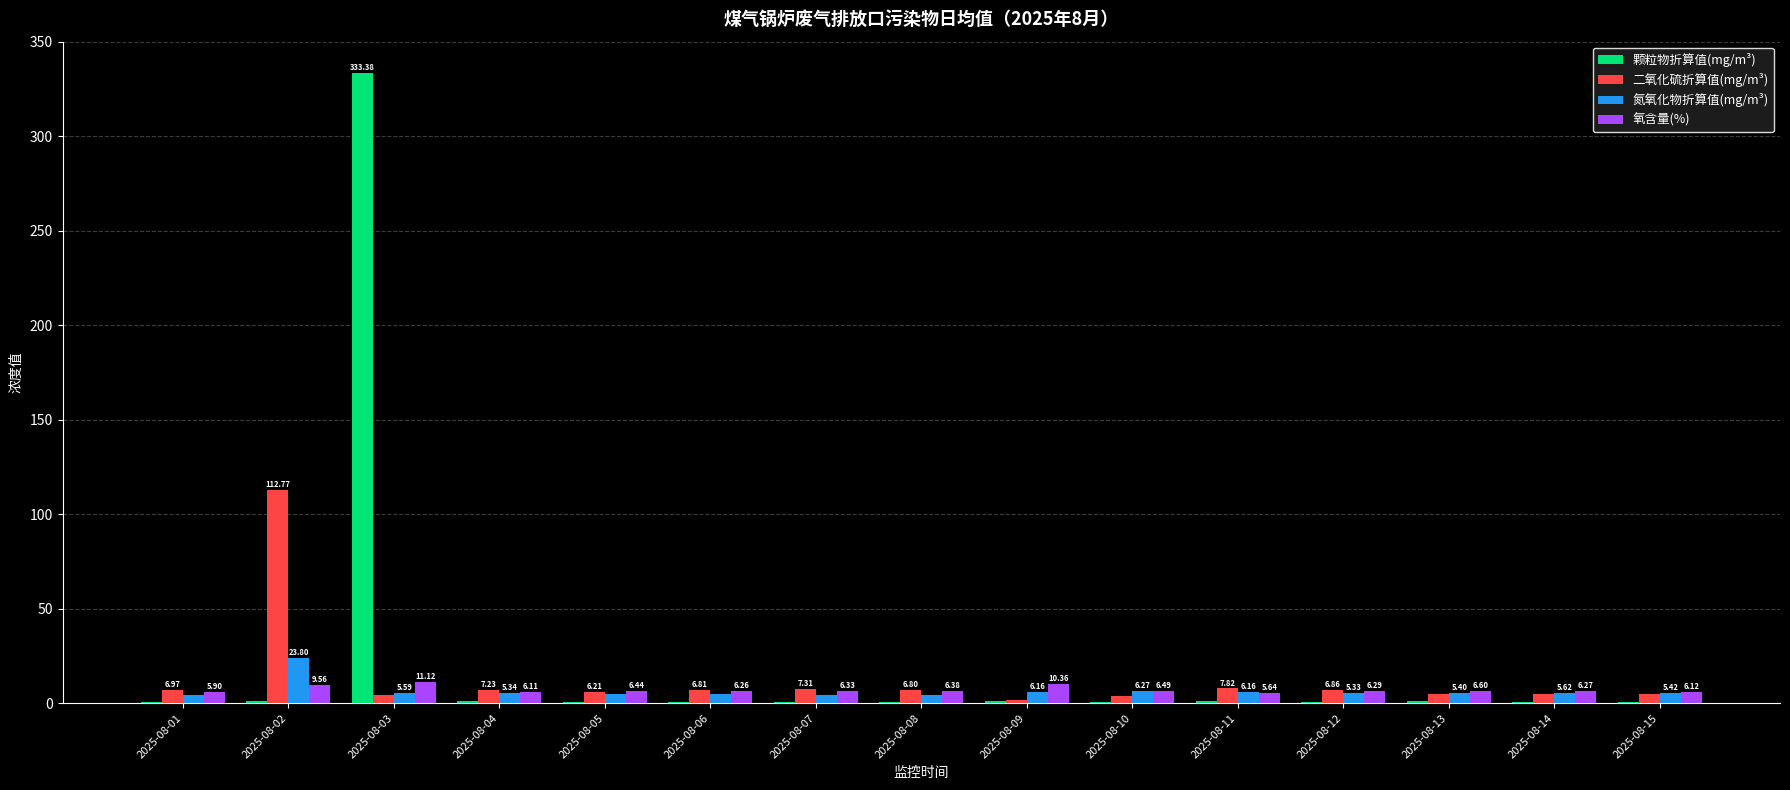

Is the value of 颗粒物折算值(mg/m³) at 2025-08-11 greater than the value of 二氧化硫折算值(mg/m³) at 2025-08-06?

No